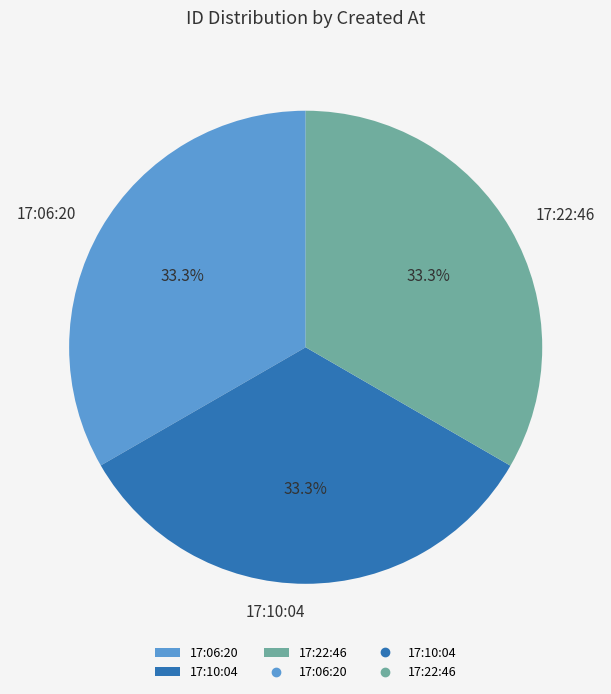

Does any single category account for the majority?

No